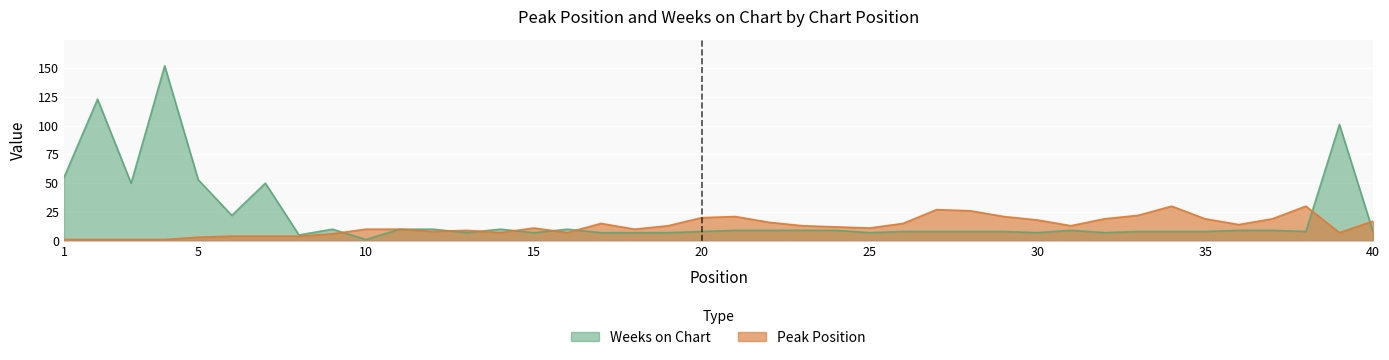

How many interior local peaks does the Peak Position series have?

7